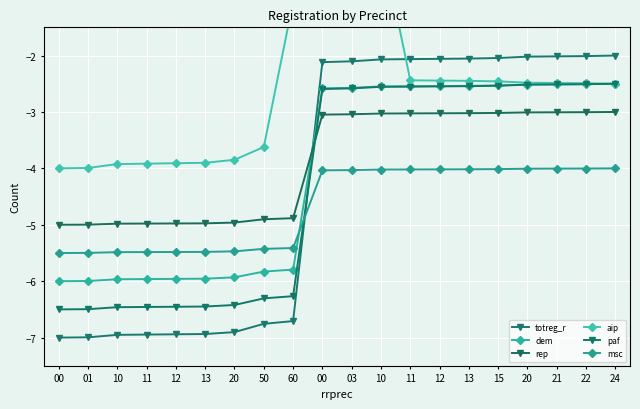

What is the label of the 16th point from the right?

12